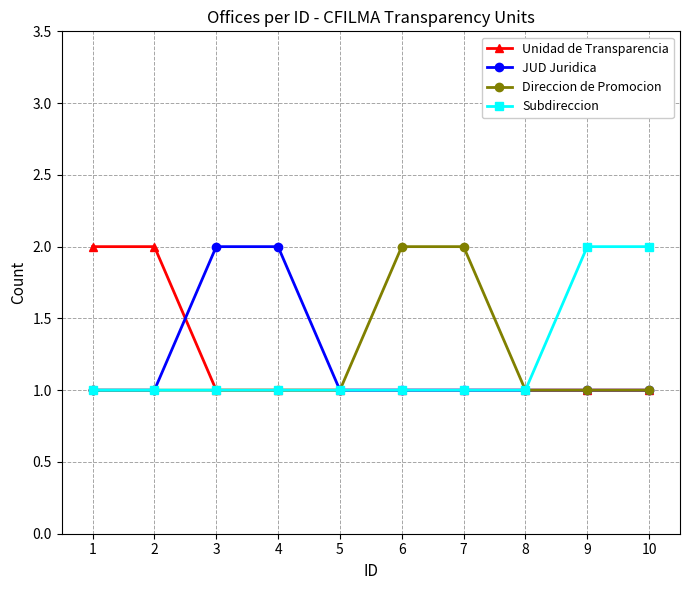

What is the value of the Direccion de Promocion point at the 4th from the left?

1